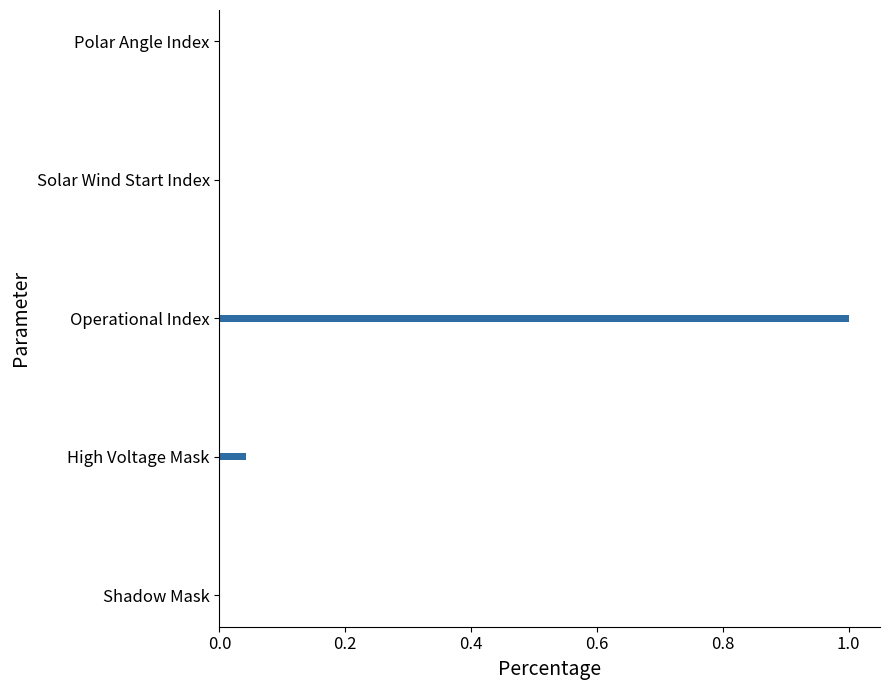

What value does the data have at Operational Index?

1.0